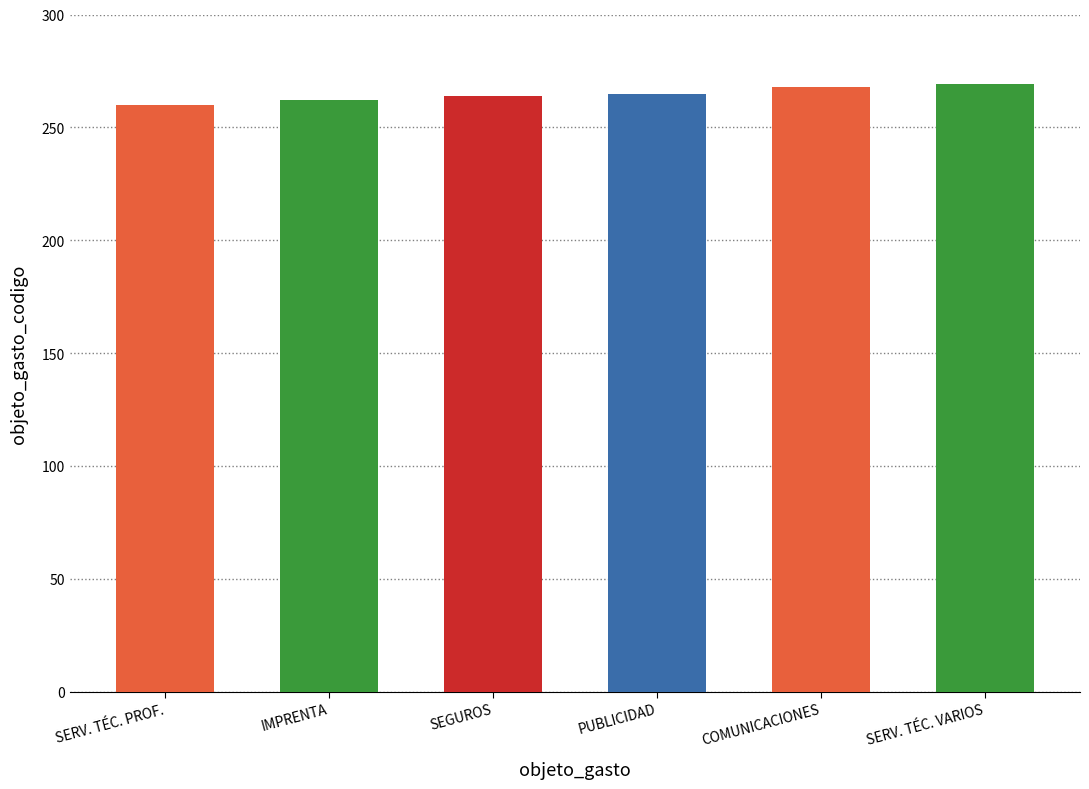

What is the sum of the values at SERV. TÉC. PROF. and COMUNICACIONES?

528